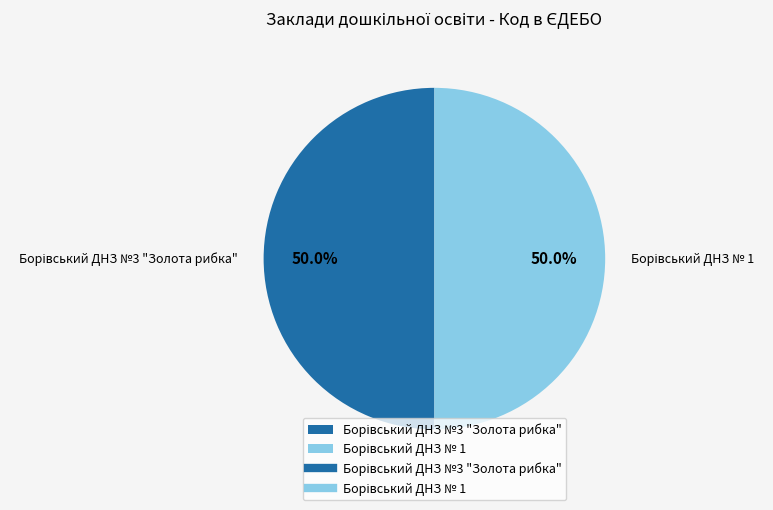

Which has a higher value, Борівський ДНЗ № 1 or Борівський ДНЗ №3 "Золота рибка"?

Борівський ДНЗ №3 "Золота рибка"